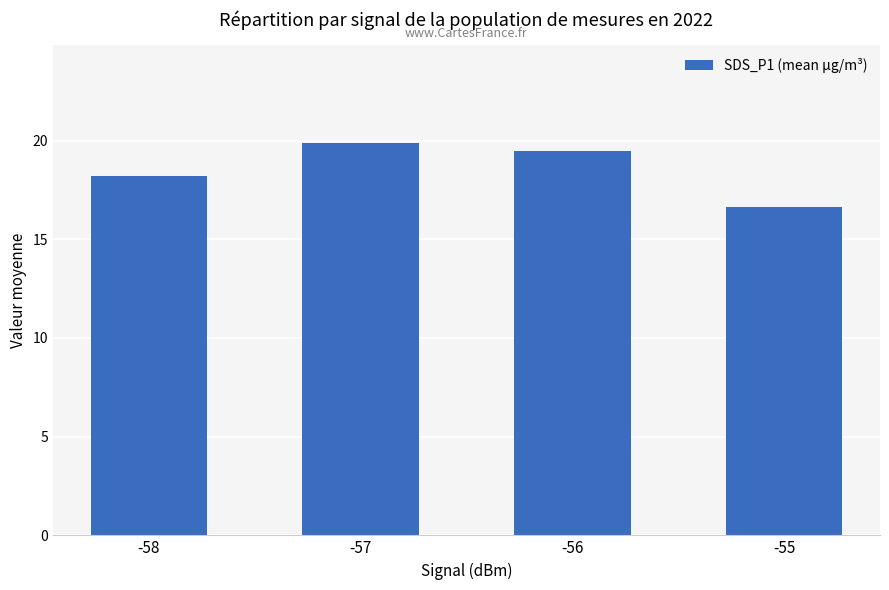

Where does the data first go above 19?

-57